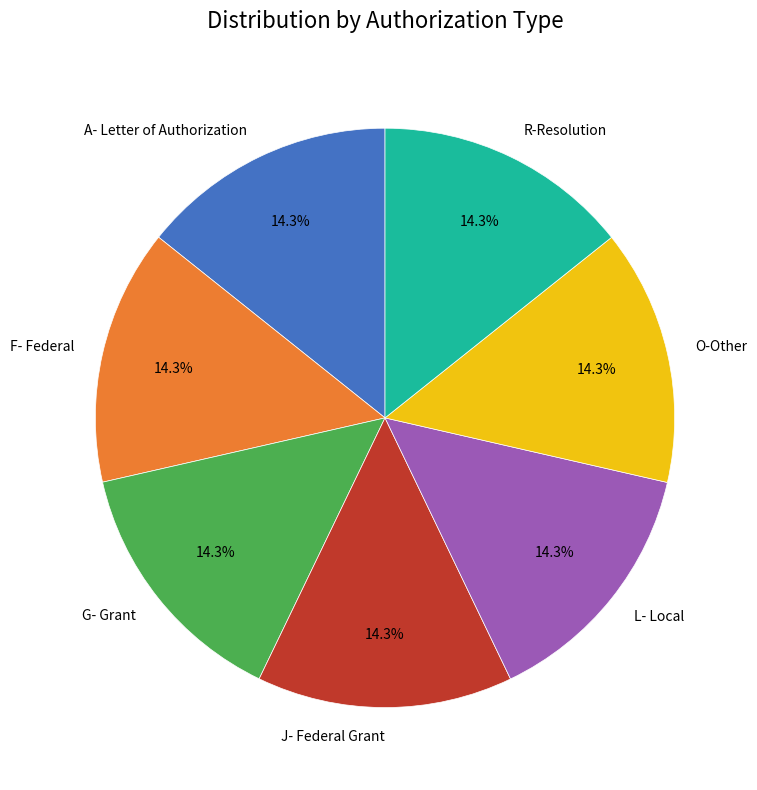

What percentage is the J- Federal Grant slice, to the nearest percent?

14%